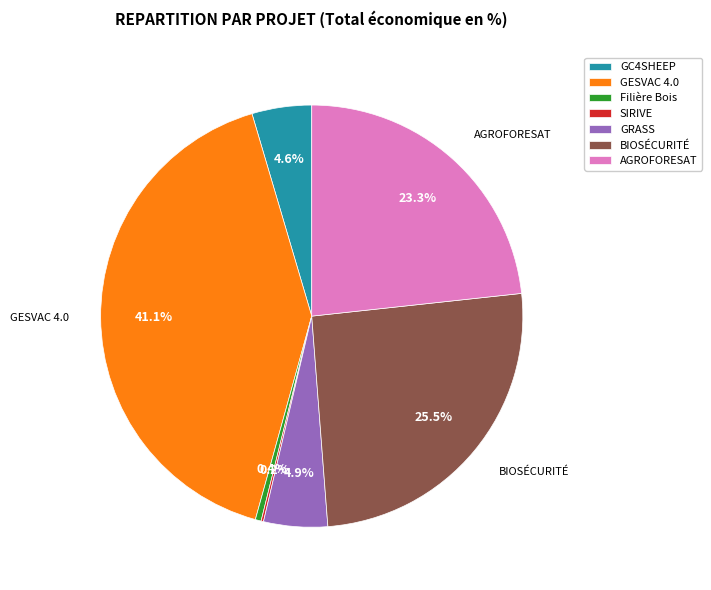

Does GESVAC 4.0 represent more than half of the total?

No